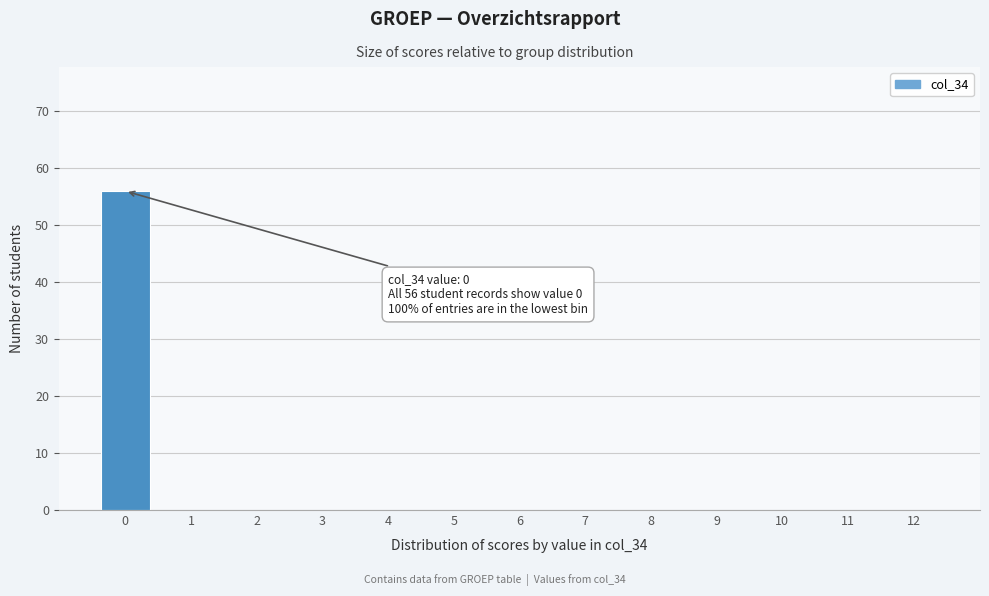

Reading right to left, extract all data points from this chart.

12=0	11=0	10=0	9=0	8=0	7=0	6=0	5=0	4=0	3=0	2=0	1=0	0=56